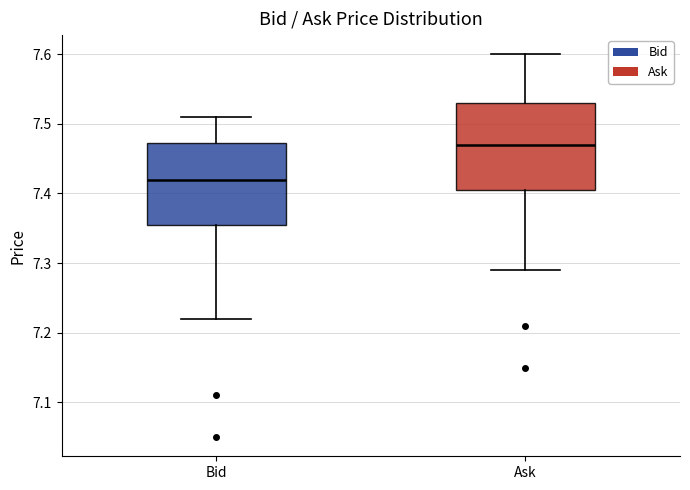

Reading left to right, transcribe this box plot: for each box, give where its median line is, the range the box spans, and where its two whiskers end, as read against the y-axis. The values are not printed on the chart, so give them approximately, as read against the axis.

Bid: median 7.42, box 7.36 to 7.47, whiskers 7.22 to 7.51
Ask: median 7.47, box 7.41 to 7.53, whiskers 7.29 to 7.60